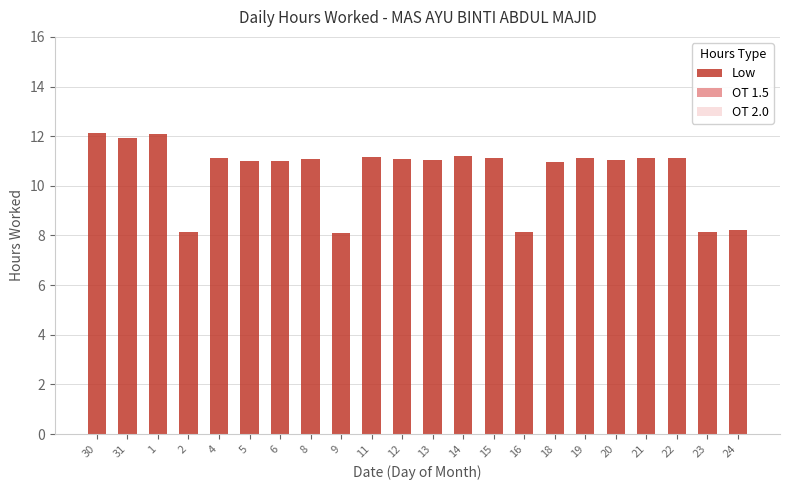

True or false: the data shows 8.2 at 23.

True